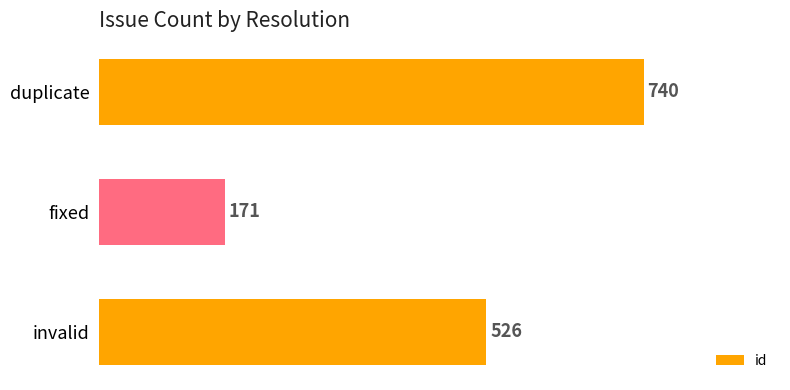

At which category does the chart reach its peak across all series?

duplicate